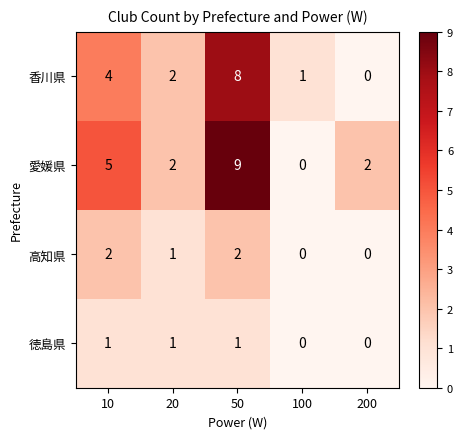

At how many categories does at least one series exceed 8?

1